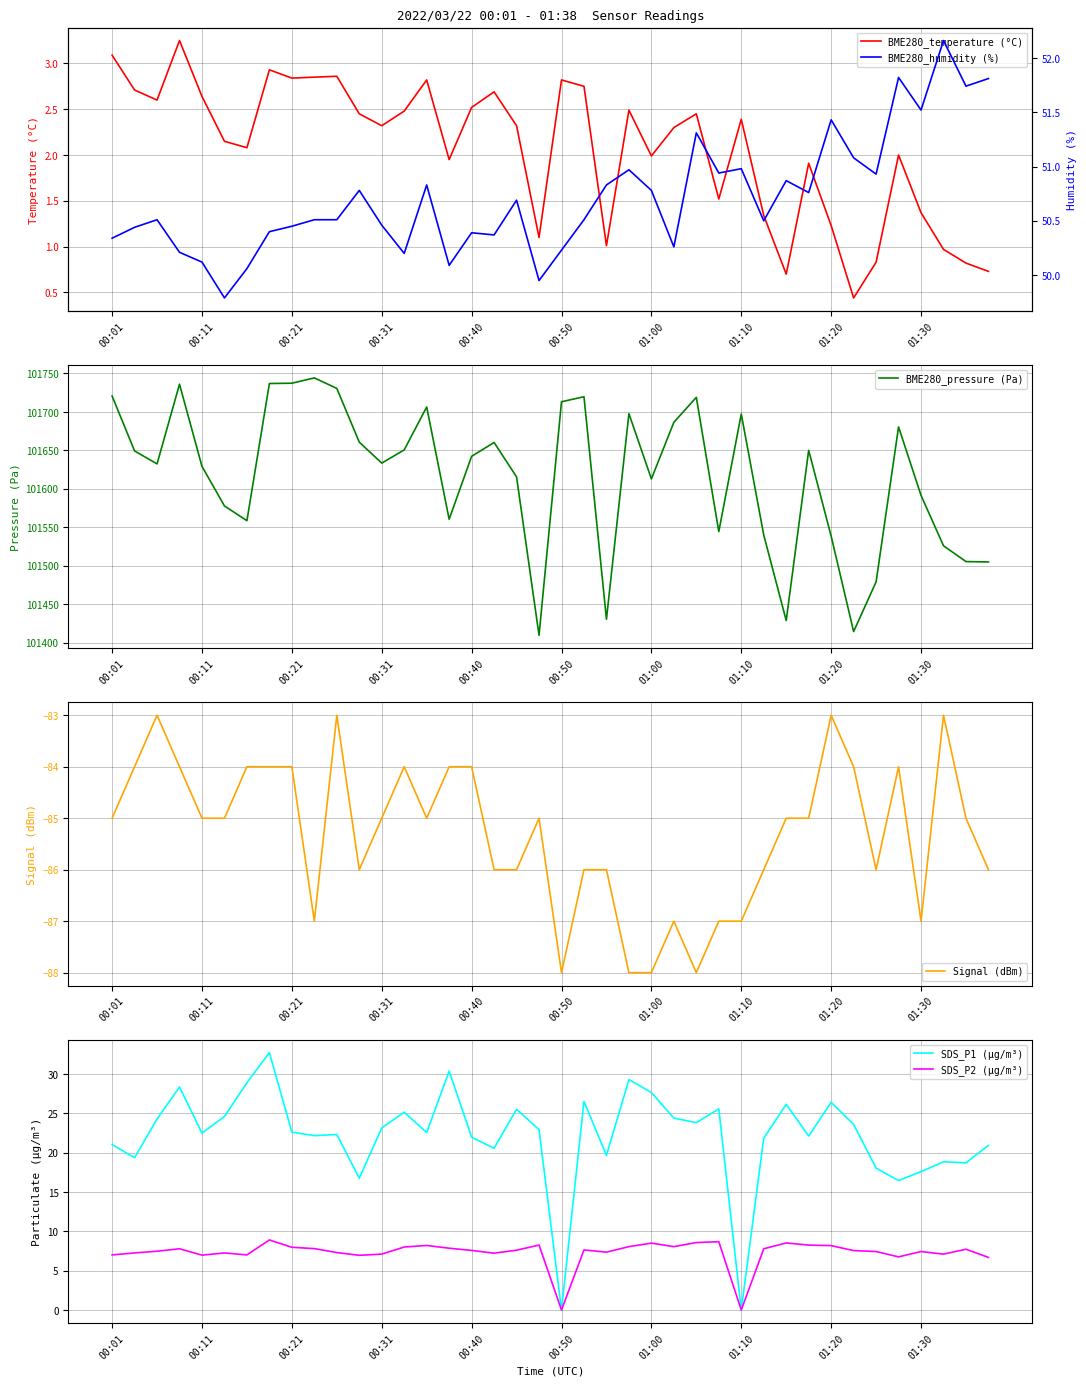

Is it true that SDS_P1 (µg/m³) equals 0.0 at 00:50?

True